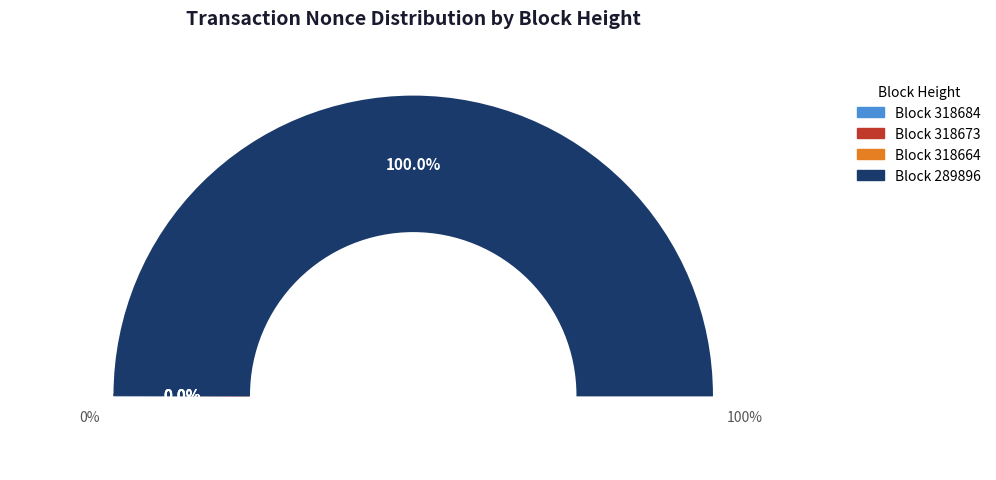

Which category has the biggest portion of the pie?

289896